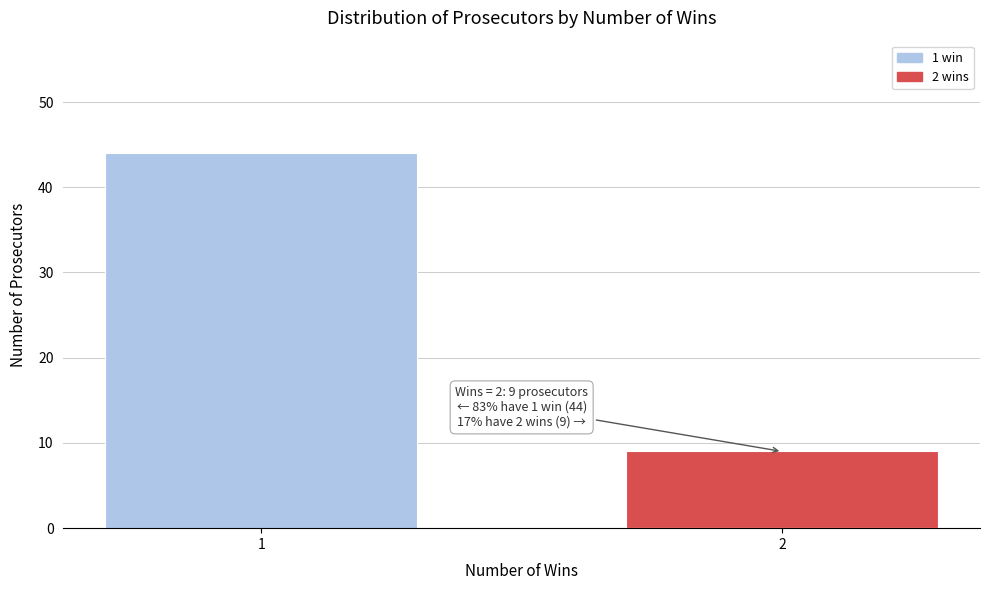

Reading right to left, extract all data points from this chart.

9	44